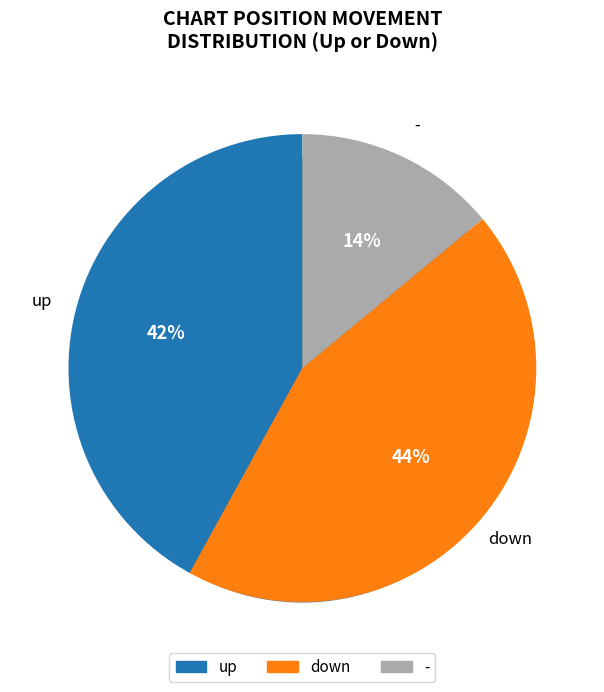

How many segments does this pie chart have?

3